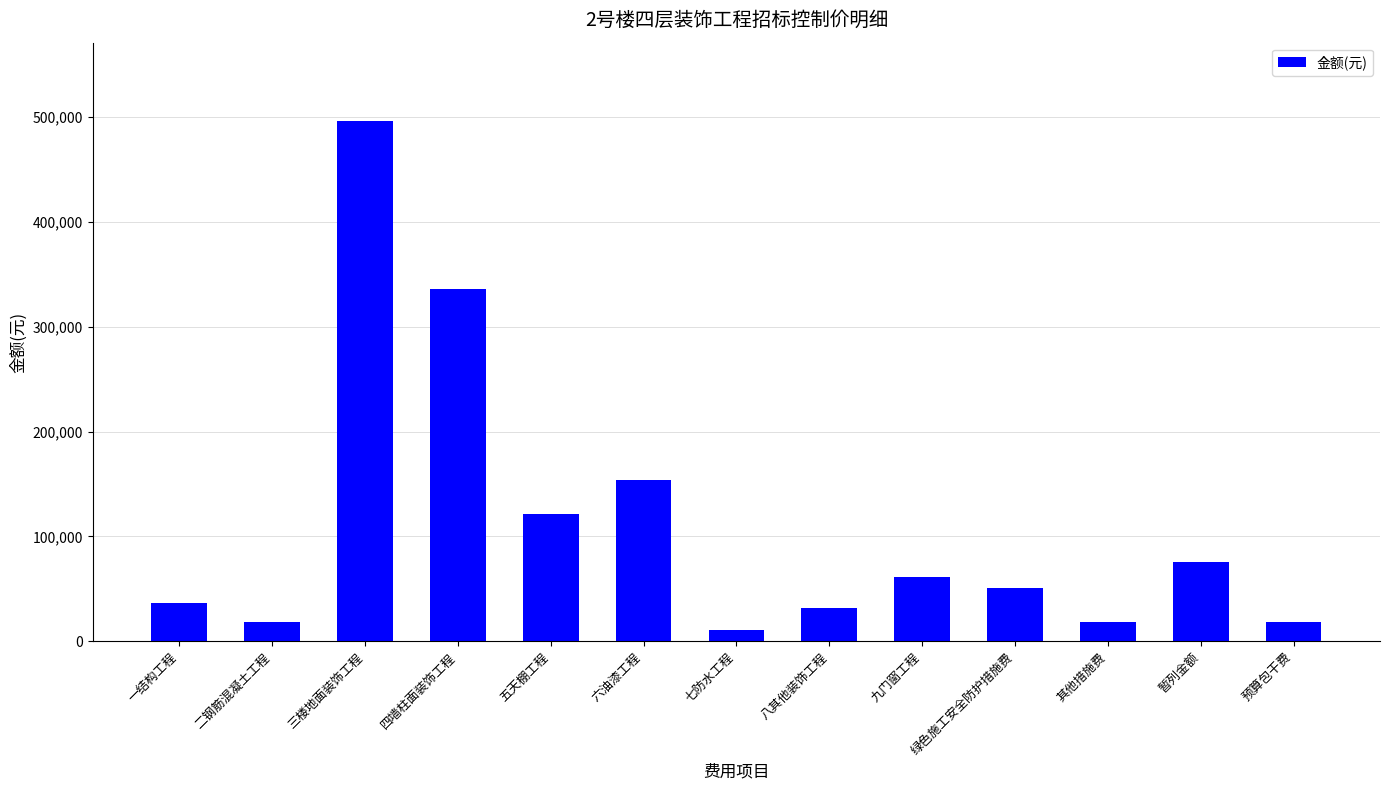

At which label is the value closest to 253642?

四墙柱面装饰工程